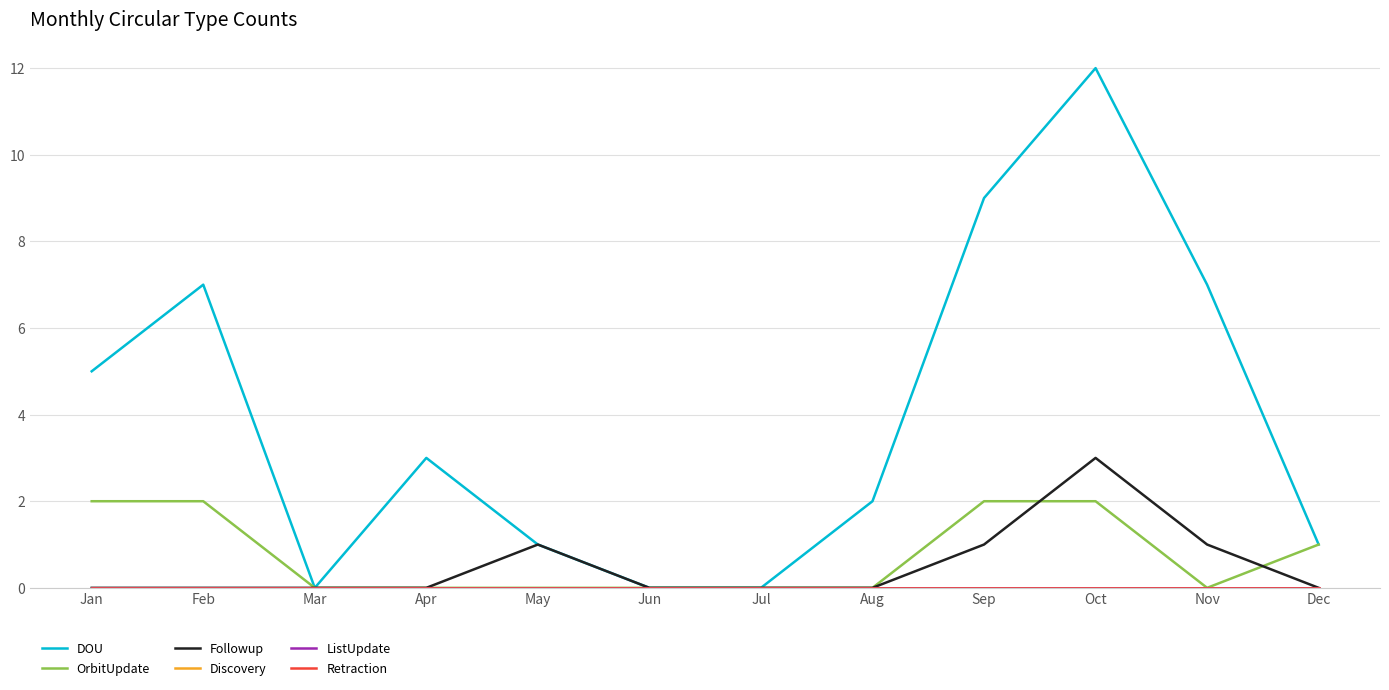

At Jun, list the series in order from largest to smallest.

DOU, OrbitUpdate, Followup, Discovery, ListUpdate, Retraction